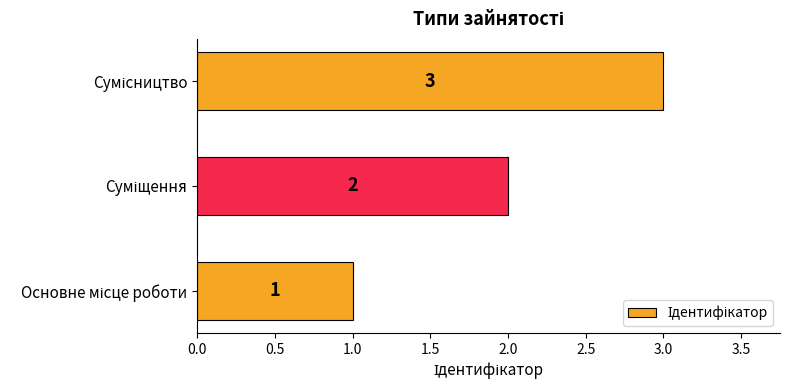

Count the values in the range 1 to 3.

3